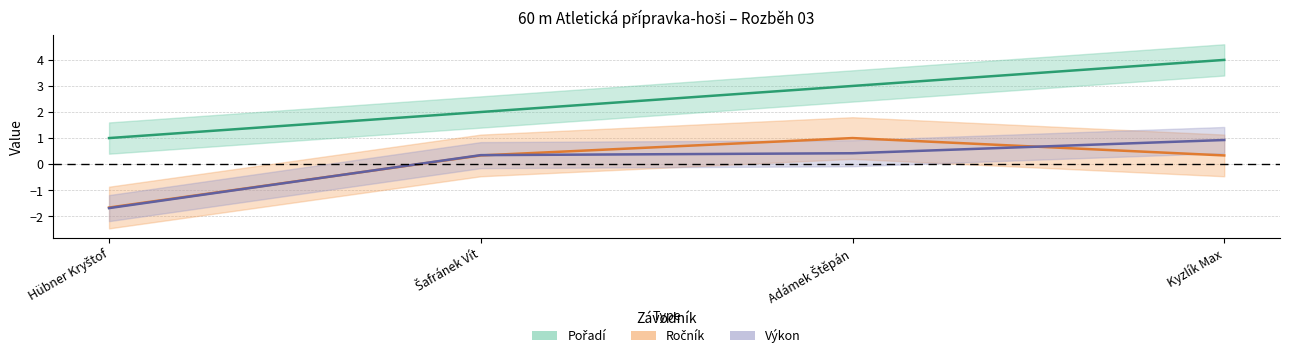

How many categories are shown in the chart?

4